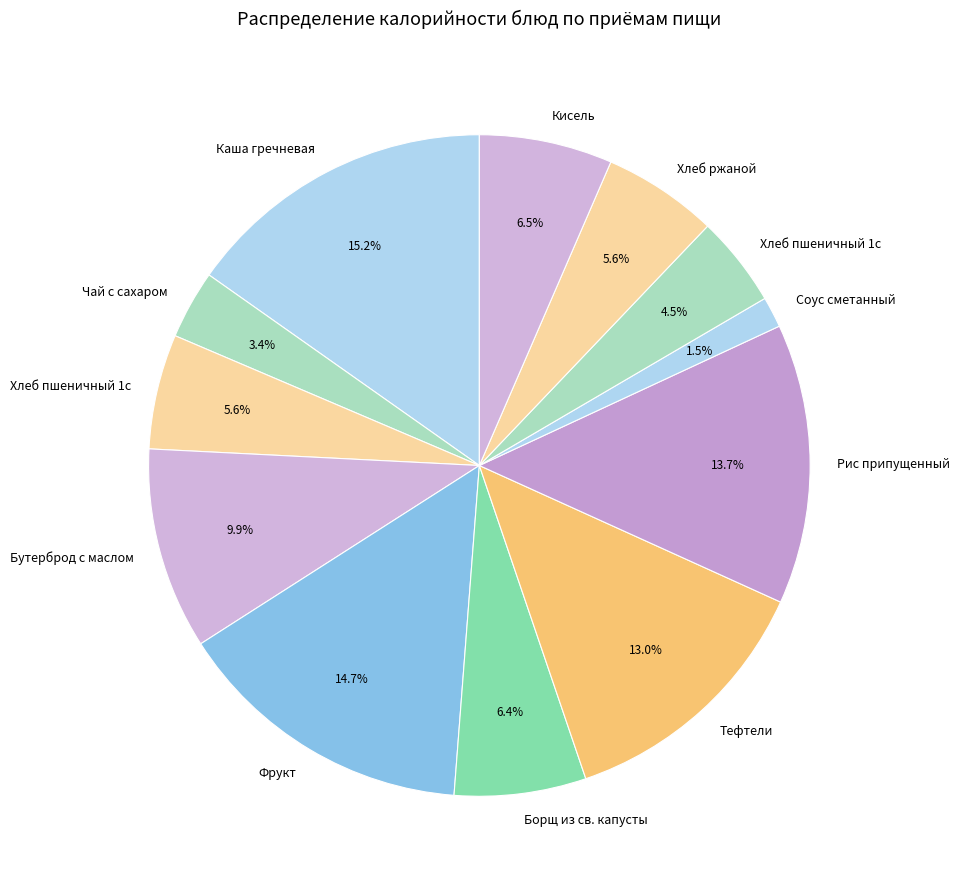

How many segments does this pie chart have?

12